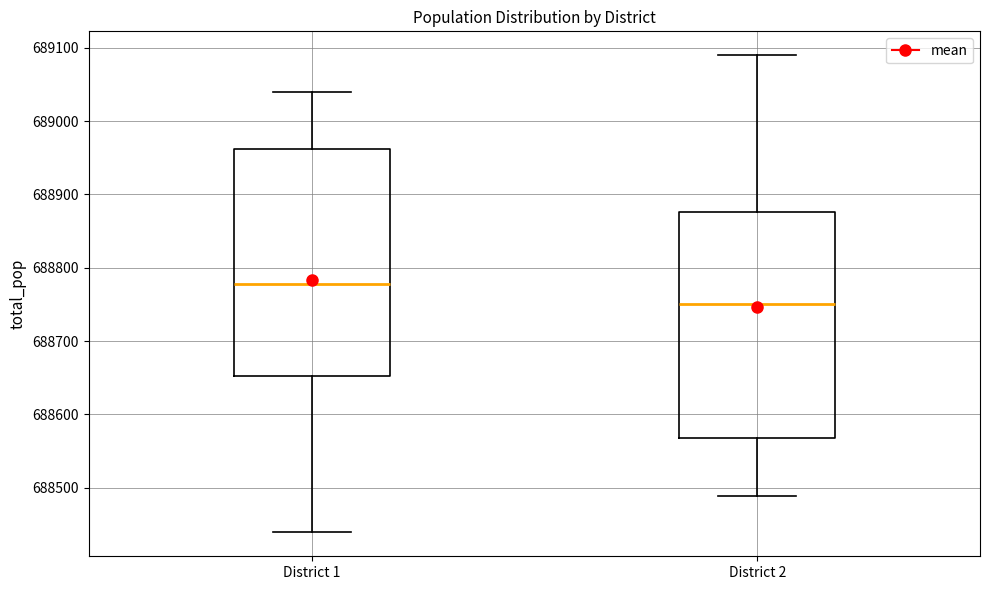

Where is the upper edge of the box for District 1 on the y-axis? The values are not printed on the chart, so give them approximately, as read against the axis.

688960